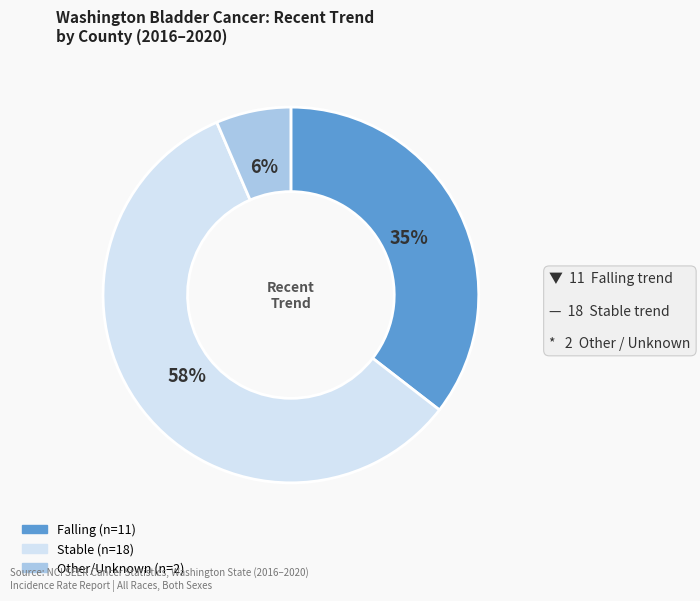

To the nearest percent, what is the average slice percentage?

33%